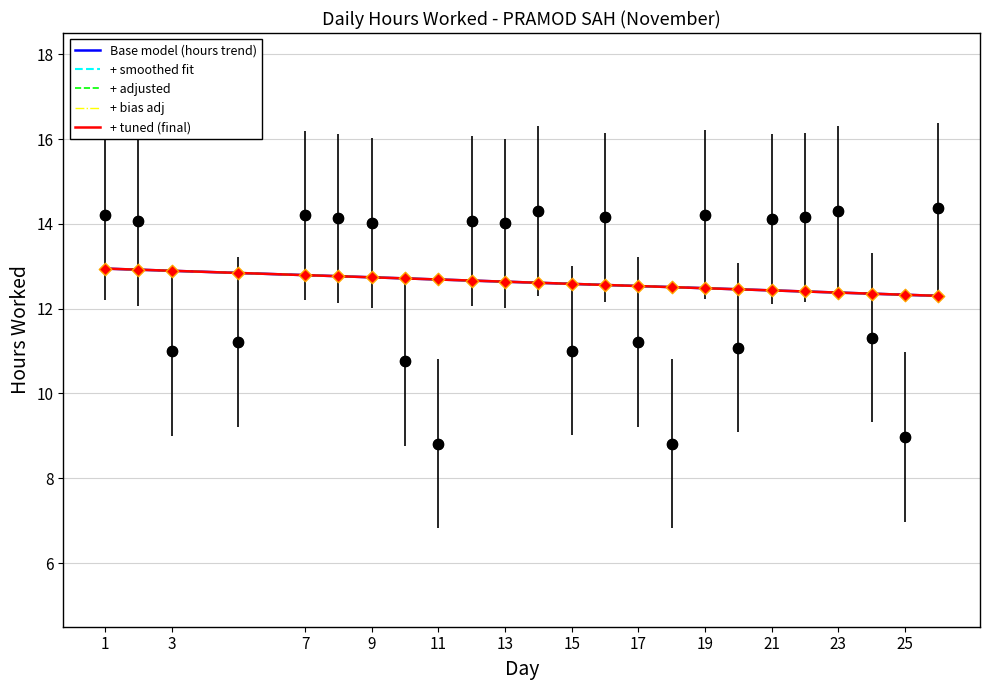

Which series contains the highest Y value?

Base model (hours trend)